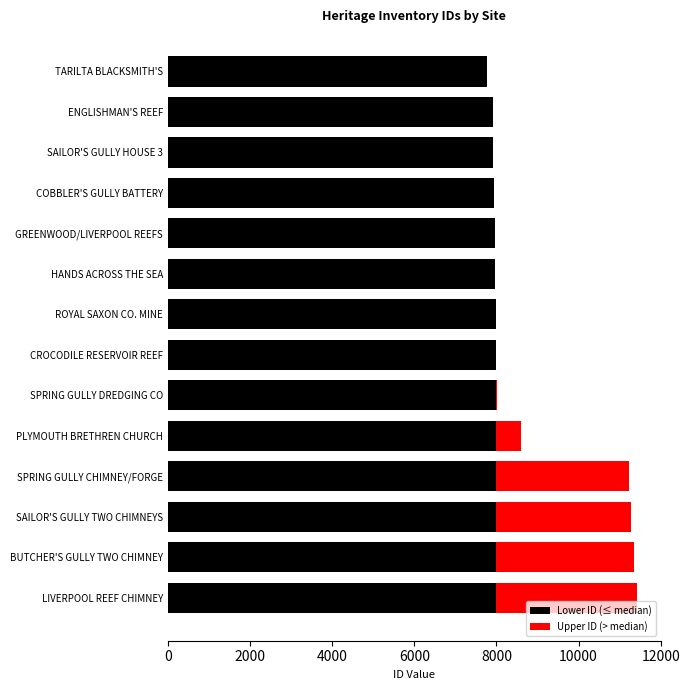

What position from the left is BUTCHER'S GULLY TWO CHIMNEY?

13